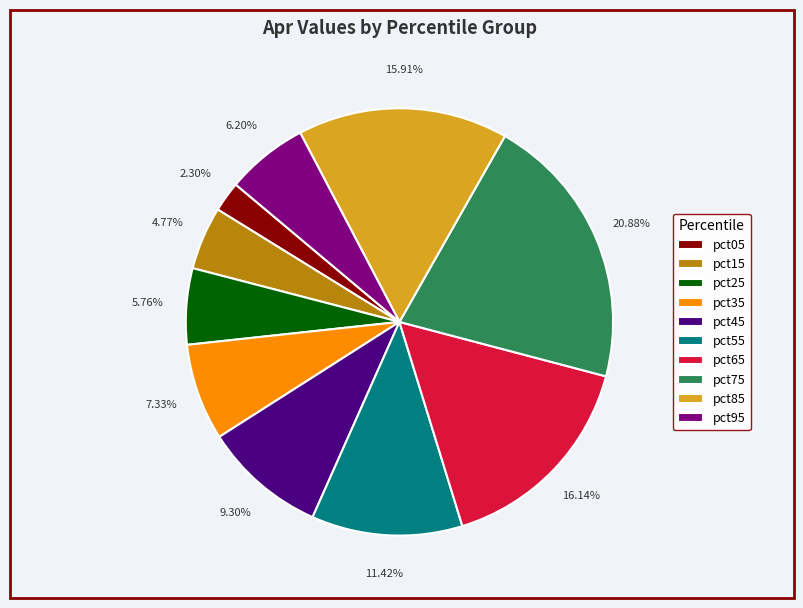

What percentage is the pct55 slice, to the nearest percent?

11%